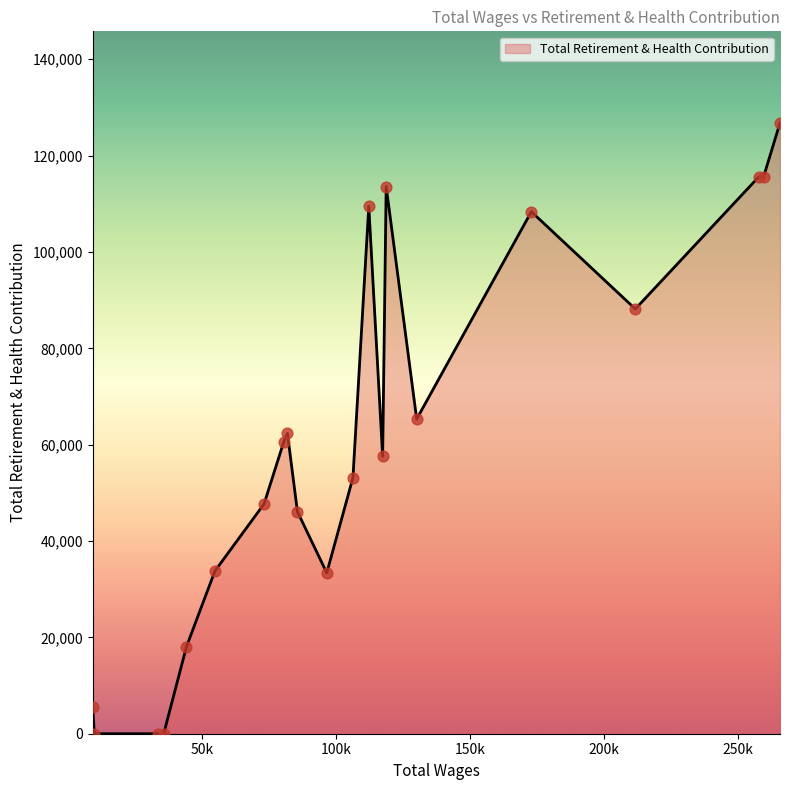

What is the greatest value displayed?

126780